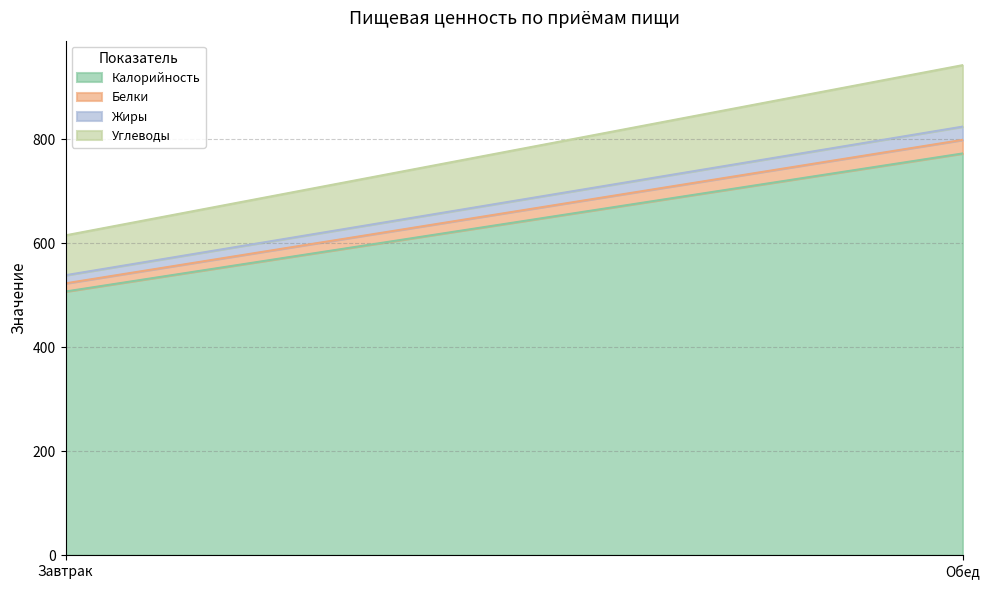

Which series has the largest range (max minus min)?

Калорийность